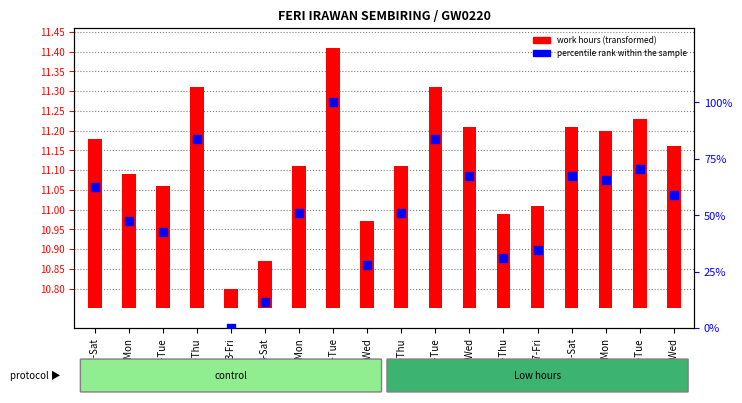

Which series has the widest spread of Y values?

percentile rank within the sample